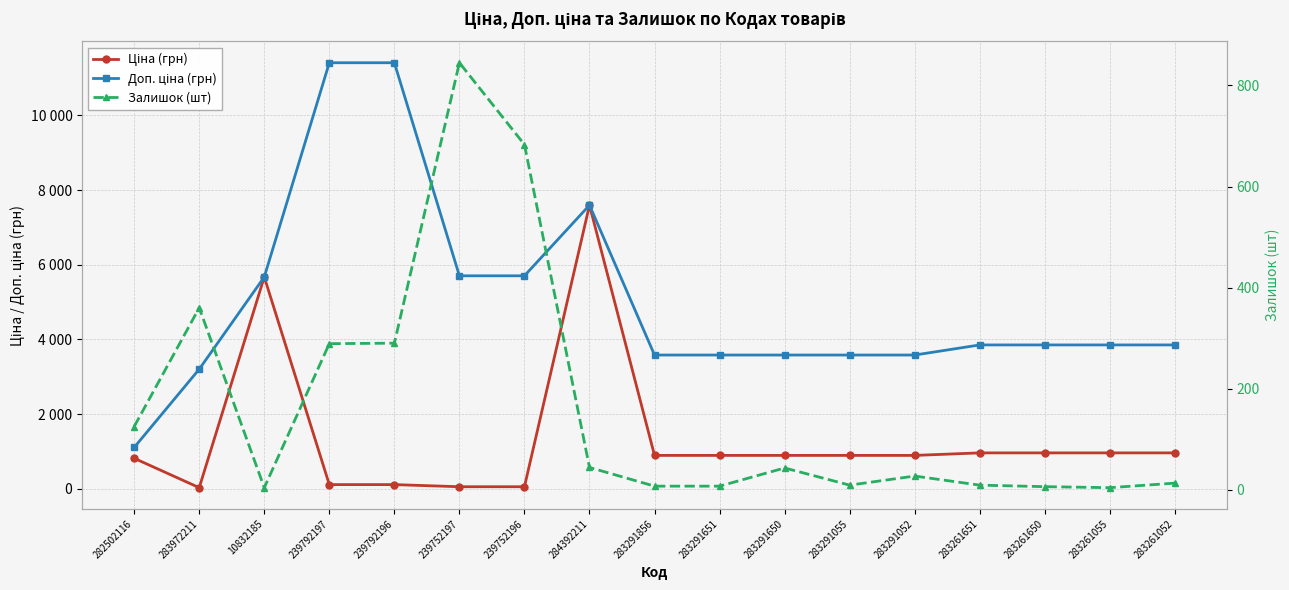

At which category does Ціна (грн) reach its first local peak?

10832185